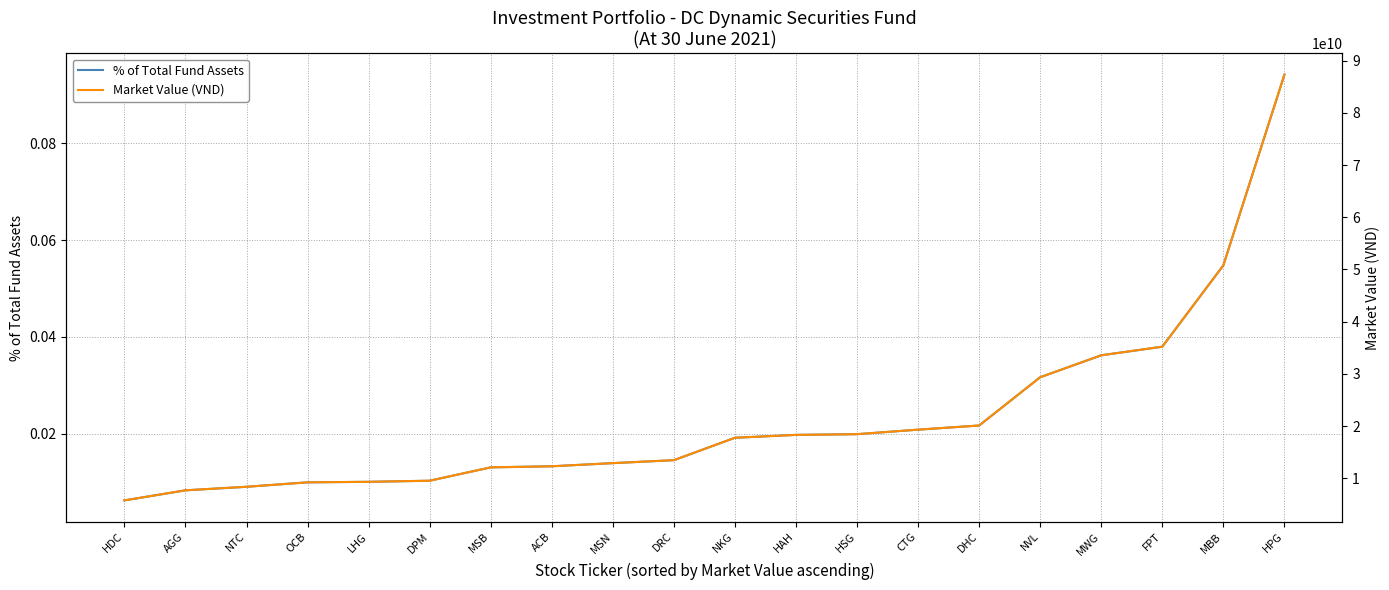

At which label is Market Value (VND) closest to 46533834250?

MBB